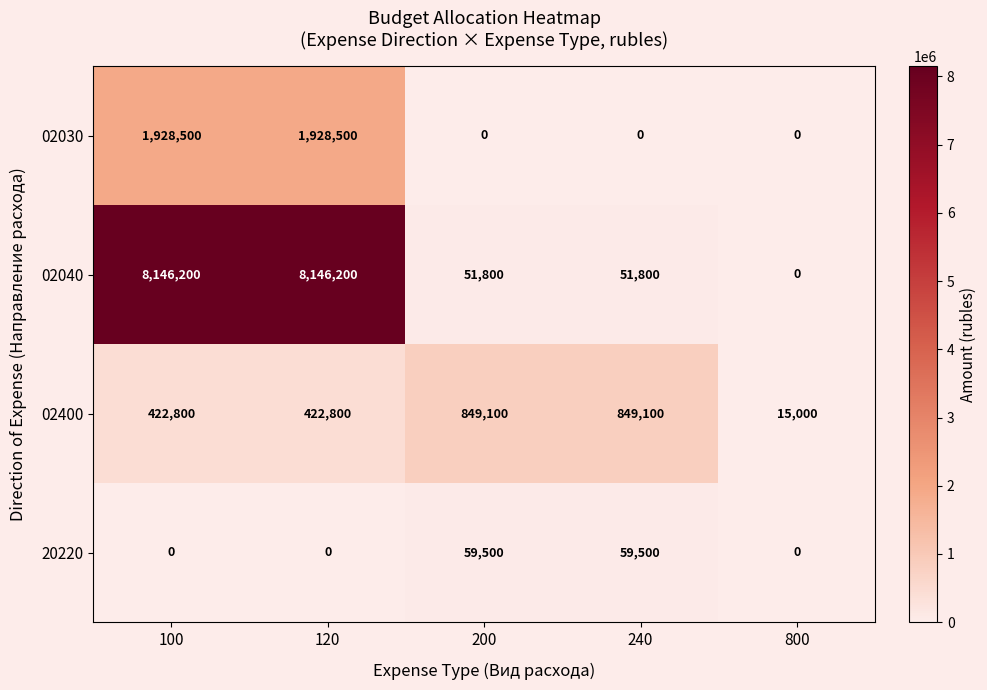

What is the difference between the second highest and second lowest values in the 20220 series?

59500